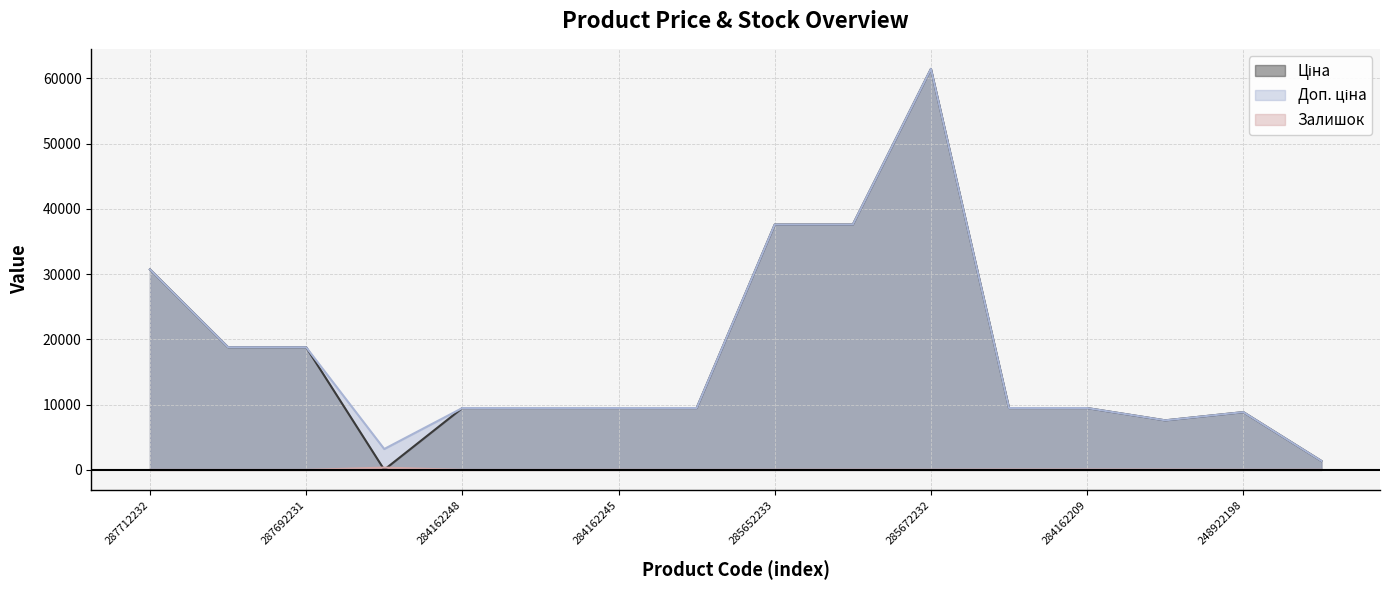

The value of Ціна at 287692231 is 18796.8. True or false?

True